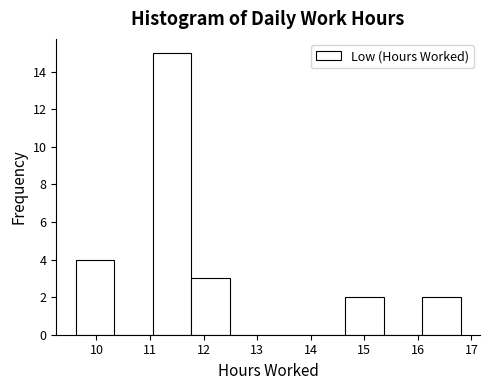

Reading left to right, list every bar in this chart as the range it spans on the x-axis followed by its height. Neither the bar edges nor the heights are printed on the chart, so give them approximately, as read against the axes.

9.6 to 10.3: 4
10.3 to 11.0: 0
11.0 to 11.8: 15
11.8 to 12.5: 3
12.5 to 13.2: 0
13.2 to 13.9: 0
13.9 to 14.6: 0
14.6 to 15.4: 2
15.4 to 16.1: 0
16.1 to 16.8: 2